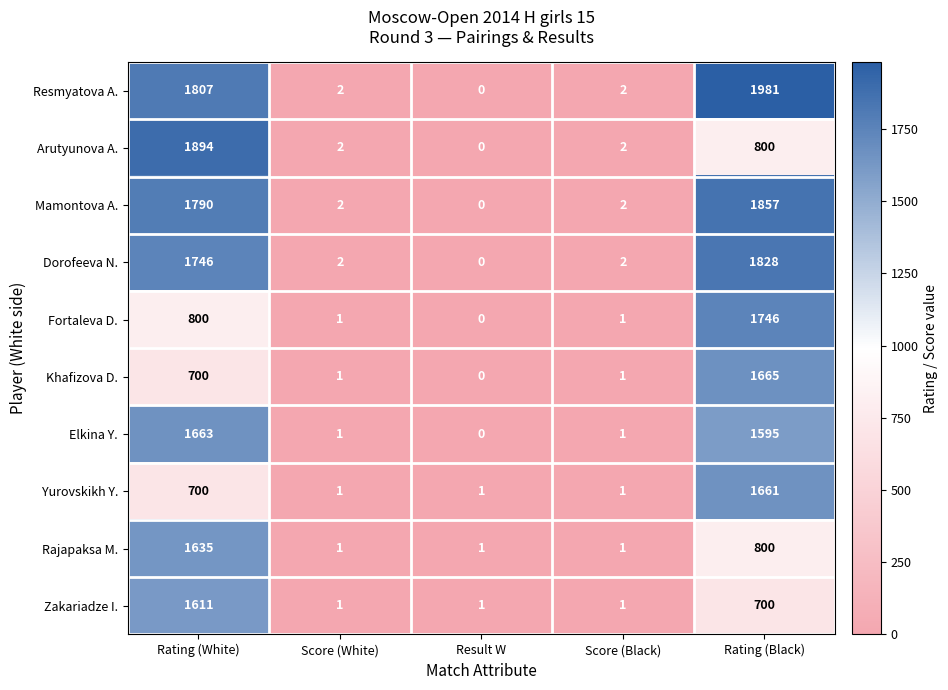

Is it true that Rajapaksa M. equals 1063 at Rating (Black)?

False